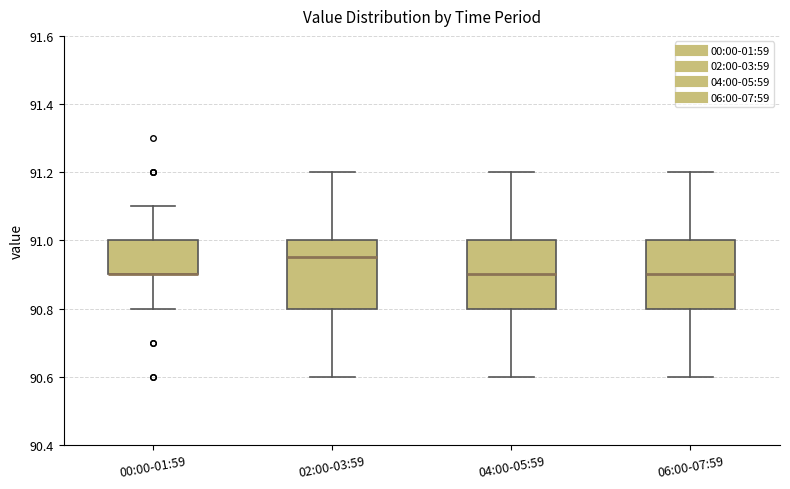

Reading left to right, transcribe this box plot: for each box, give where its median line is, the range the box spans, and where its two whiskers end, as read against the y-axis. The values are not printed on the chart, so give them approximately, as read against the axis.

00:00-01:59: median 90.90 (drawn on the box's lower edge), box 90.90 to 91.00, whiskers 90.80 to 91.10
02:00-03:59: median 90.96, box 90.80 to 91.00, whiskers 90.60 to 91.20
04:00-05:59: median 90.90, box 90.80 to 91.00, whiskers 90.60 to 91.20
06:00-07:59: median 90.90, box 90.80 to 91.00, whiskers 90.60 to 91.20